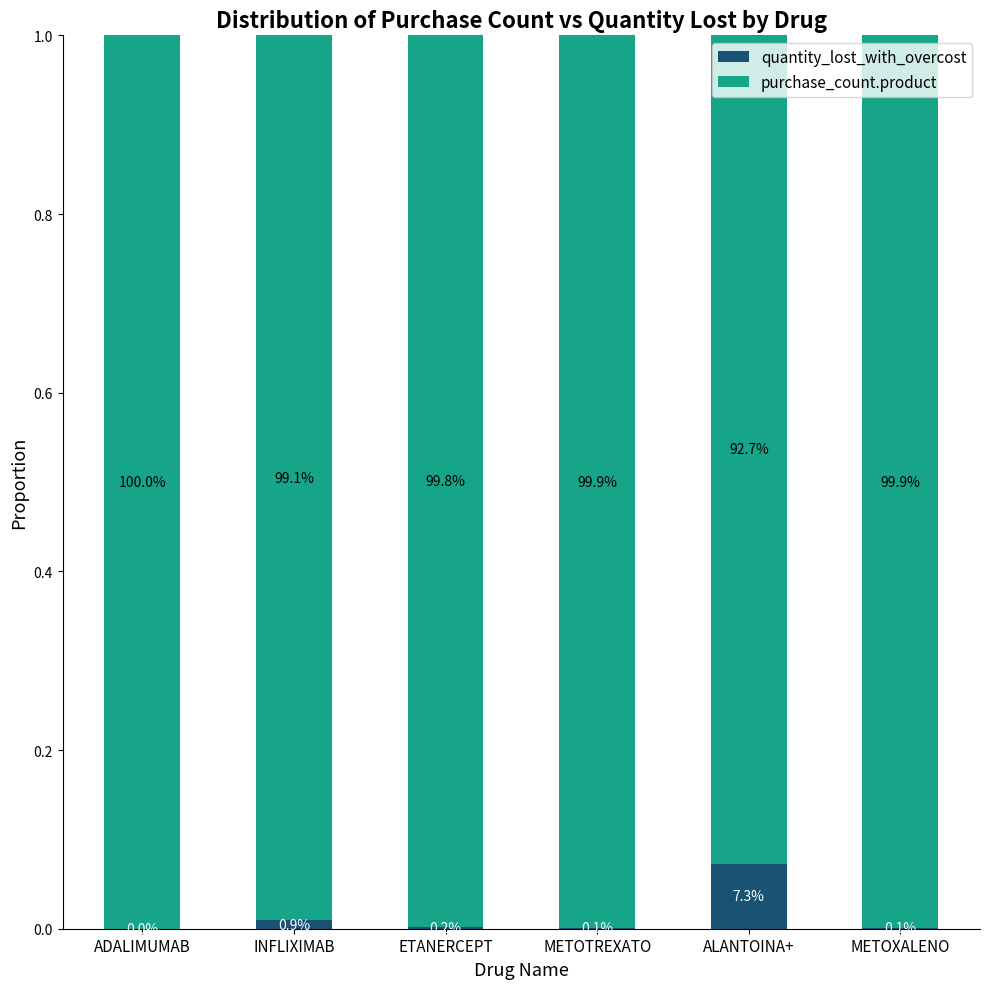

What is the label of the 5th bar from the left?

ALANTOINA+